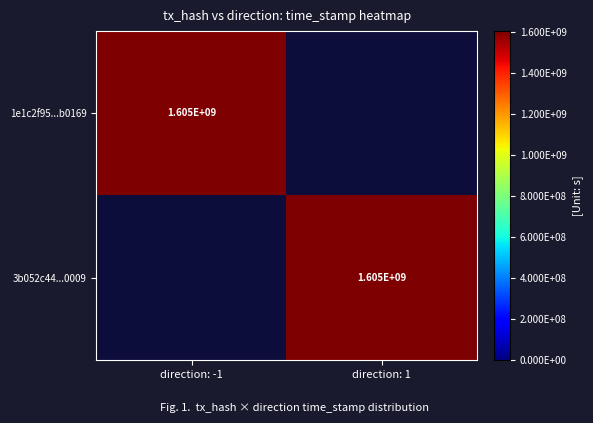

Reading right to left, what are all the values shown in this chart?

1e1c2f95a105516c1c151d76aff1d467f2b0169: direction_1=0	direction_-1=1604934068
3b052c44488ebad8e30dff7463f1b8bdf750009: direction_1=1604933495	direction_-1=0